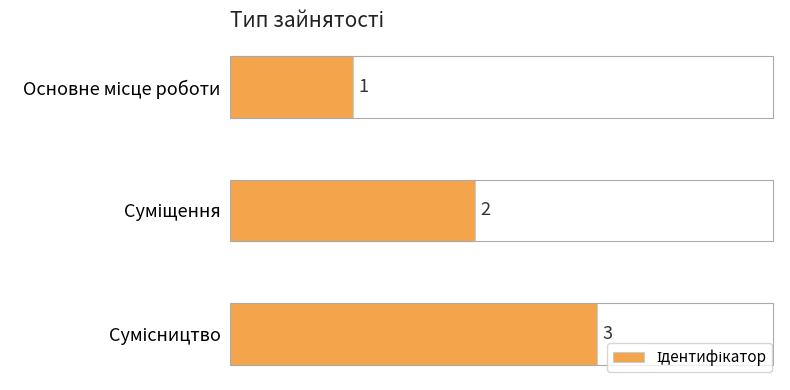

What is the greatest value displayed?

3